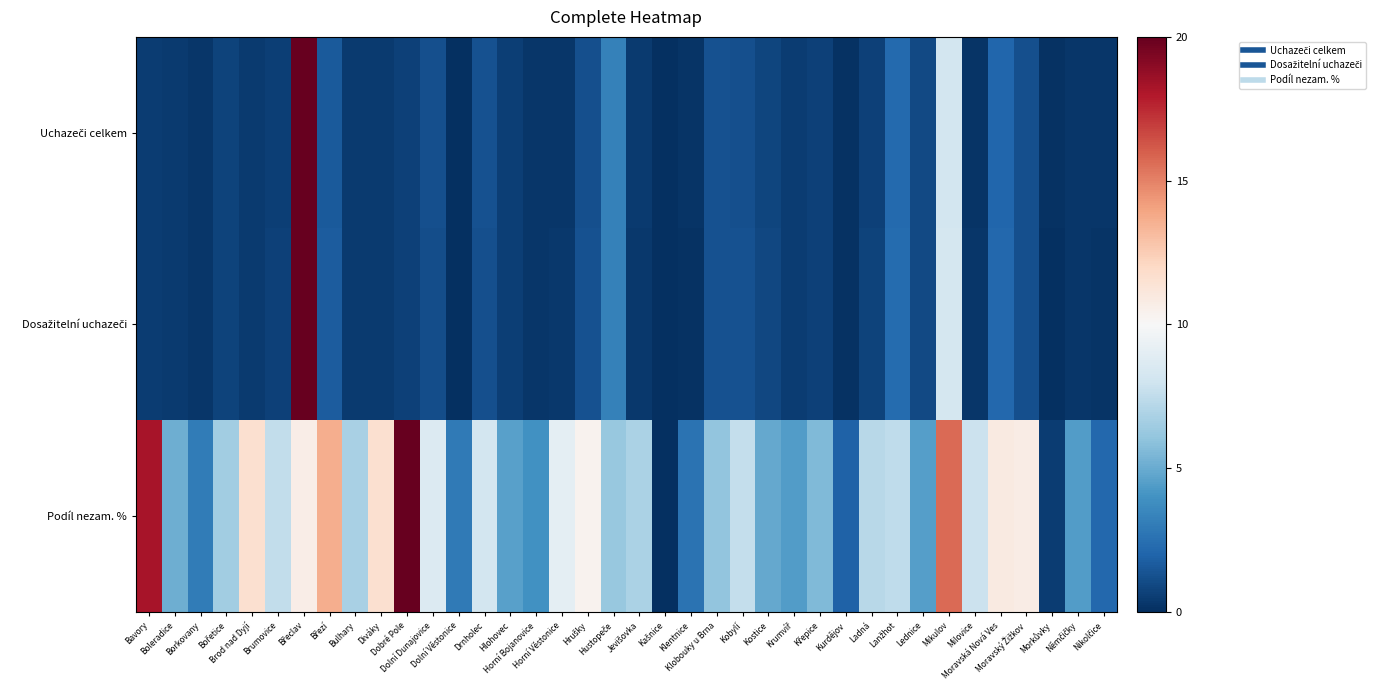

What is the difference between the highest and lowest values at Dolní Dunajovice?

7.5